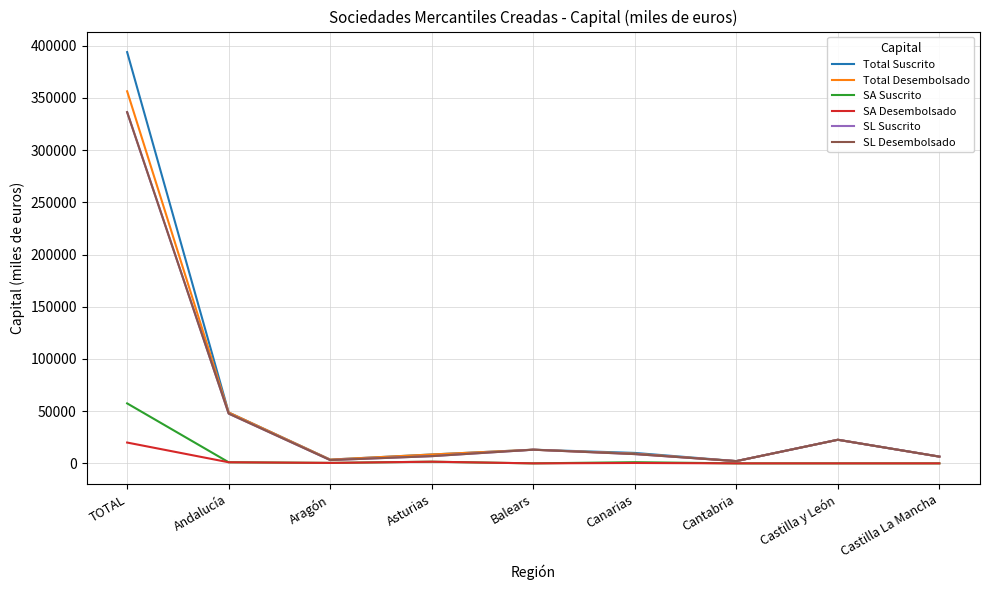

Does the chart have visible grid lines?

Yes